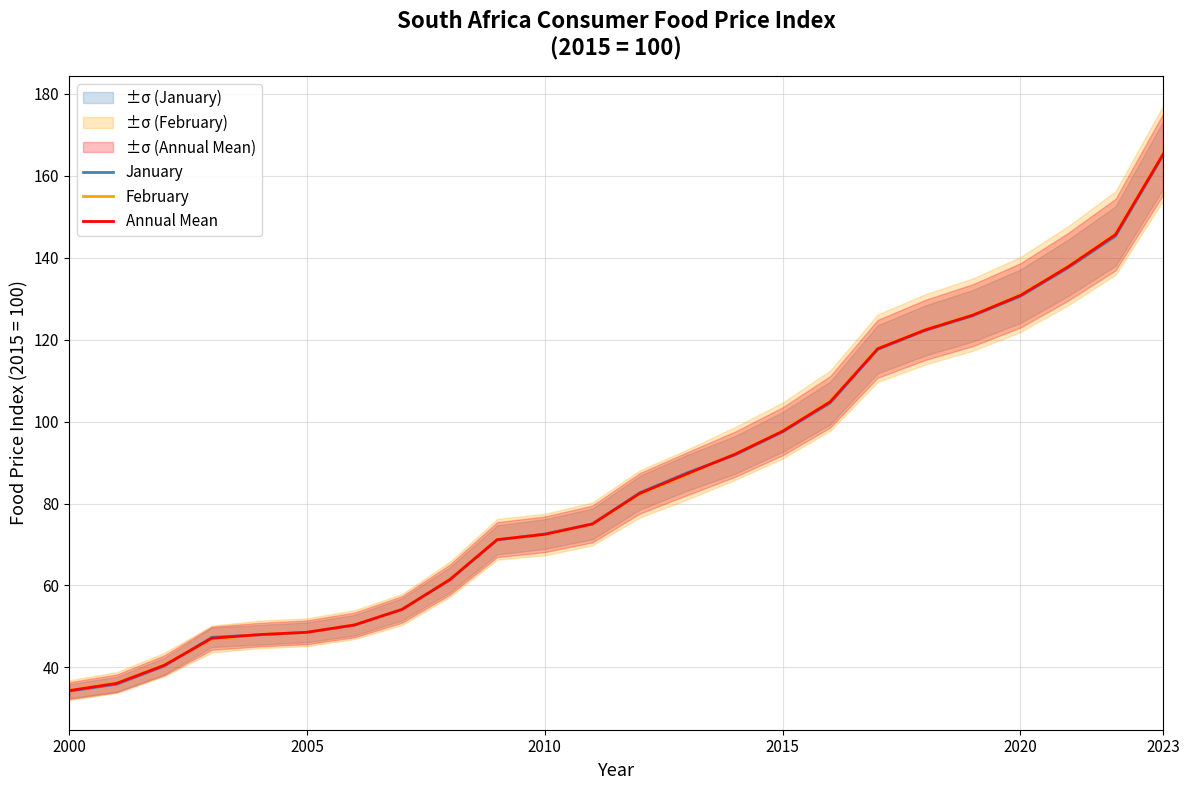

Which series has the largest total across all categories?

February